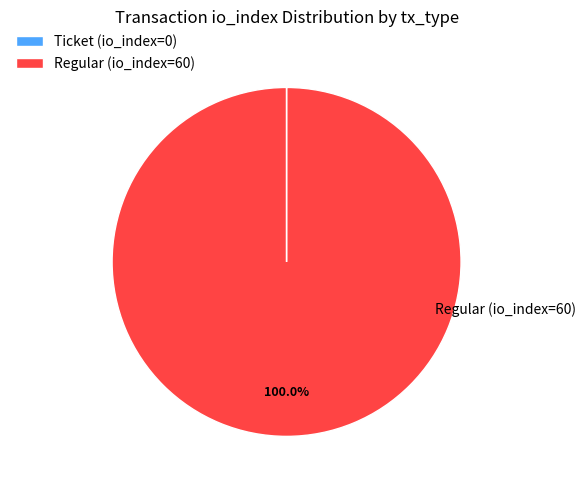

True or false: Regular (io_index=60) accounts for 100% of the total.

True